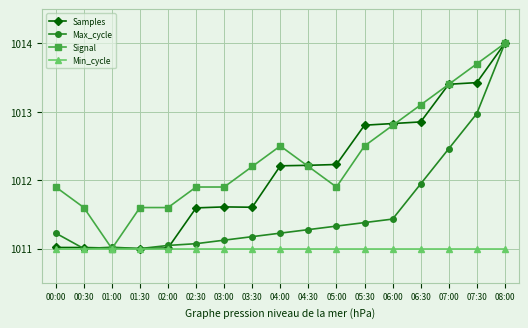

What is the spread (max minus min) of values at 04:30?

1.2